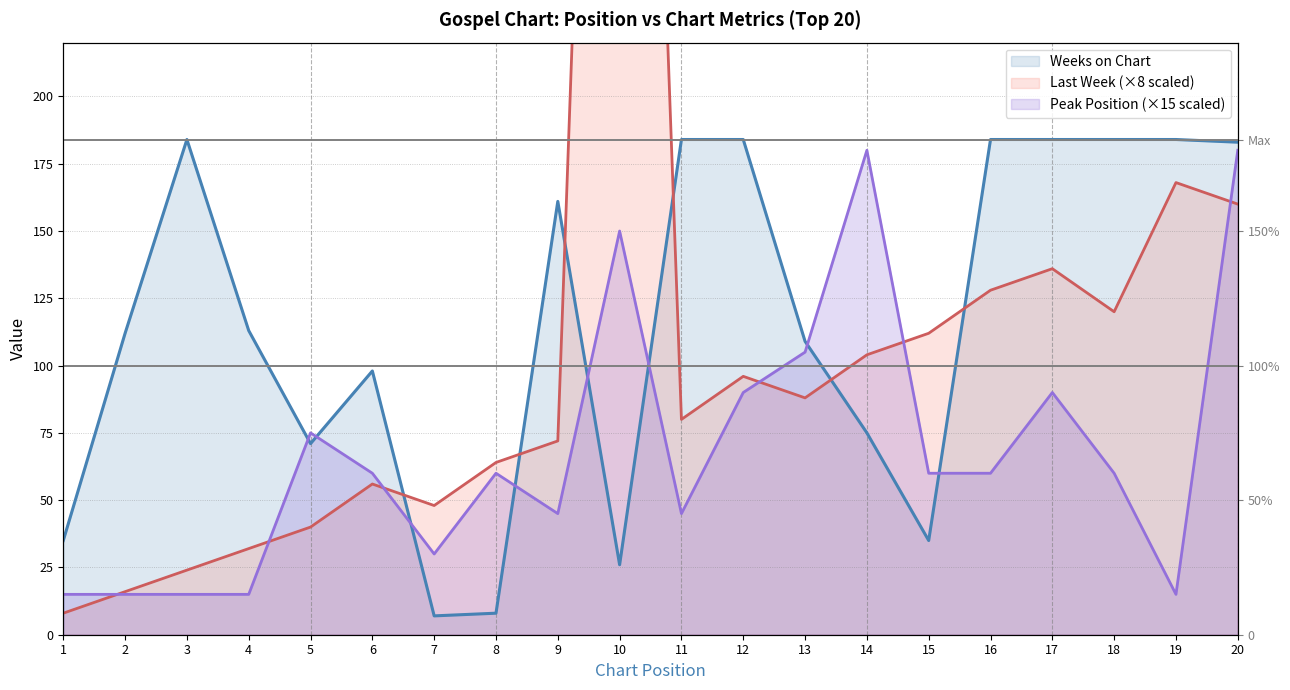

Which series has the widest spread of values?

Last Week